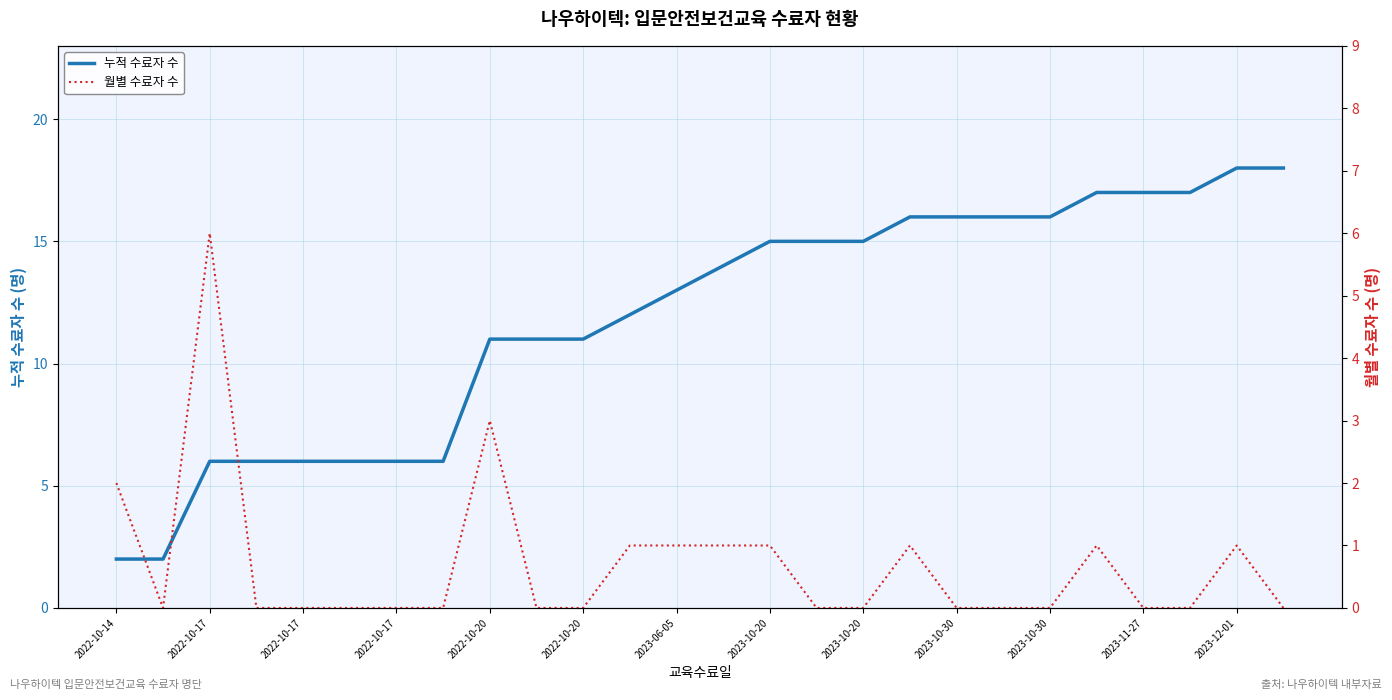

Is this an area chart (filled region under the line)?

No